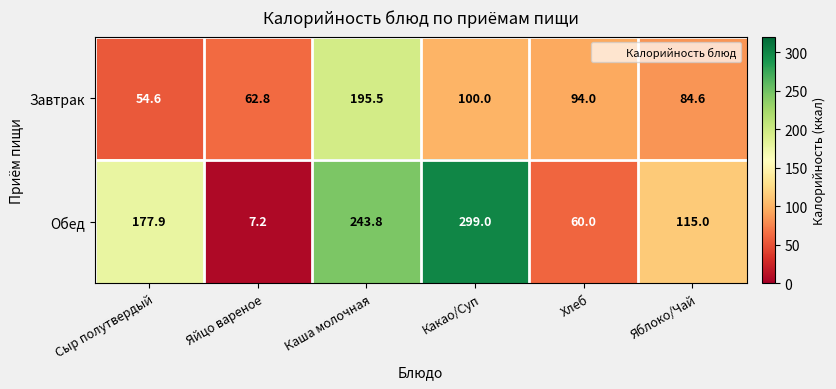

Rank the series by their maximum value, from lowest to highest.

Завтрак, Обед